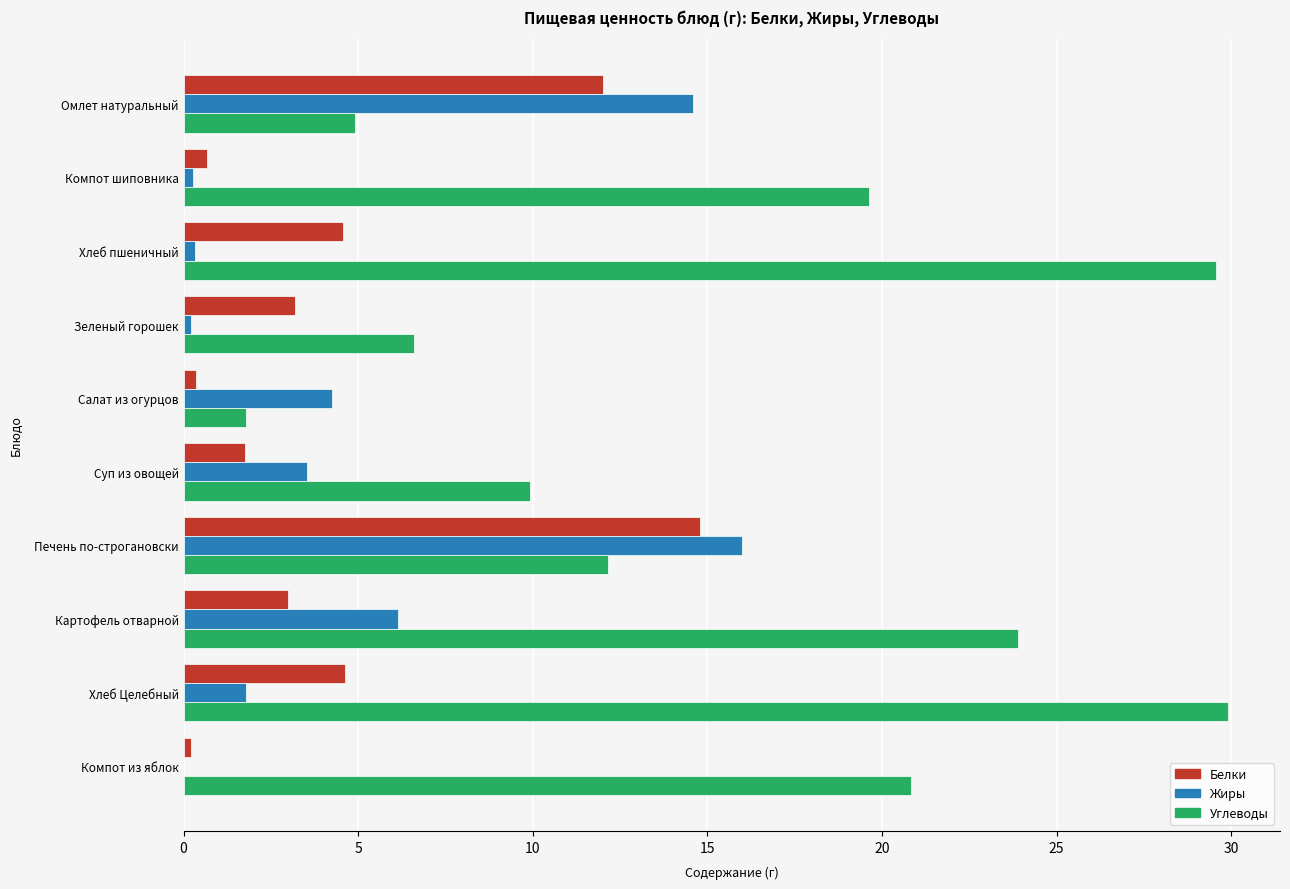

What is the highest value of the Белки series?

14.8